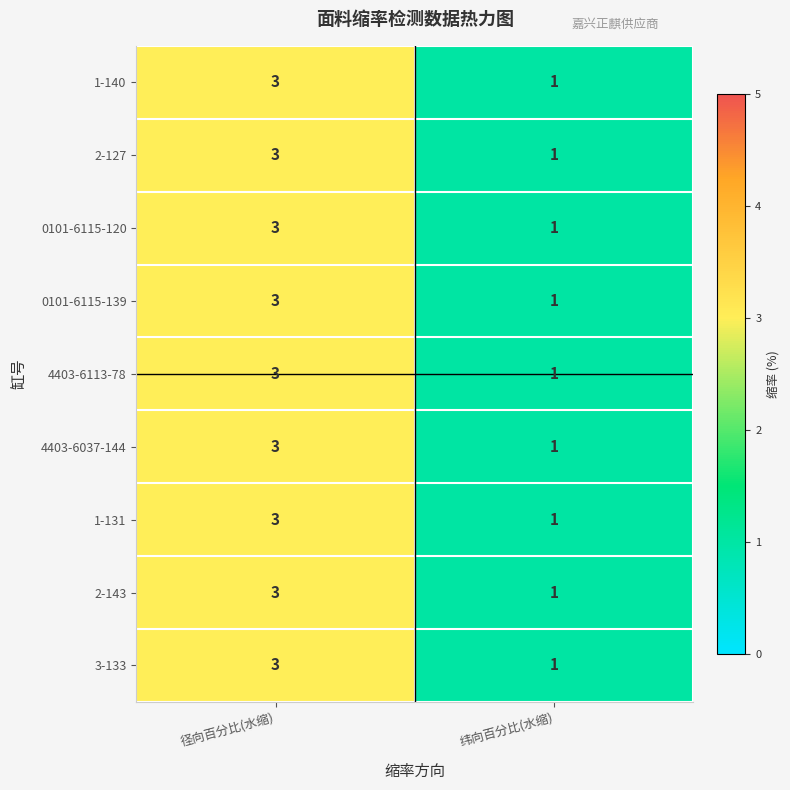

Rank the categories by 2-127 value from lowest to highest.

纬向百分比(水缩), 径向百分比(水缩)